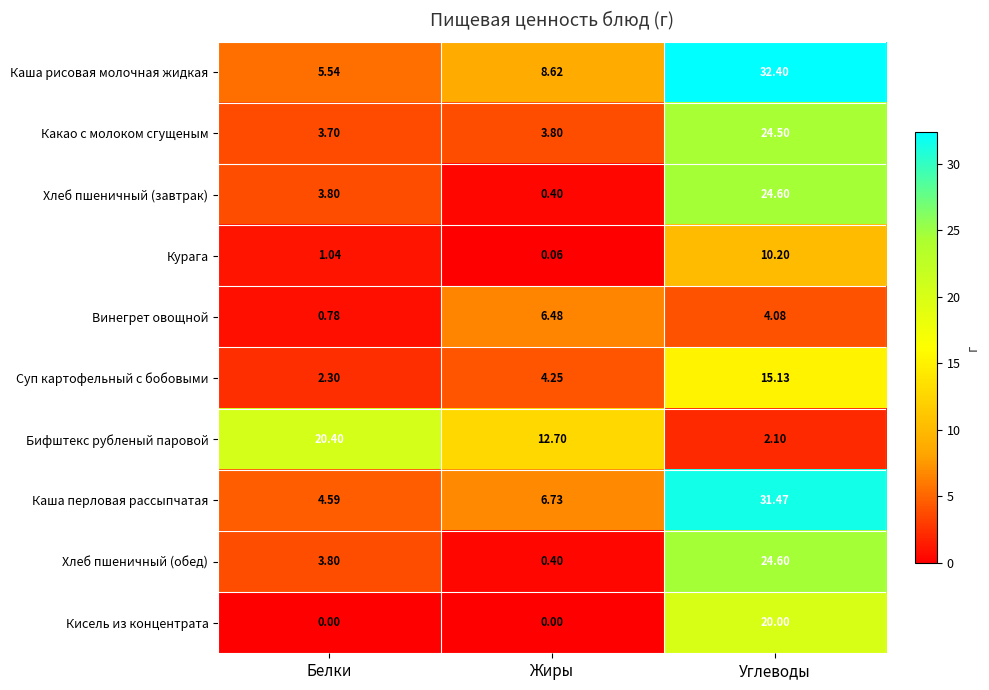

Is the value of Бифштекс рубленый паровой at Углеводы greater than the value of Кисель из концентрата at Углеводы?

No